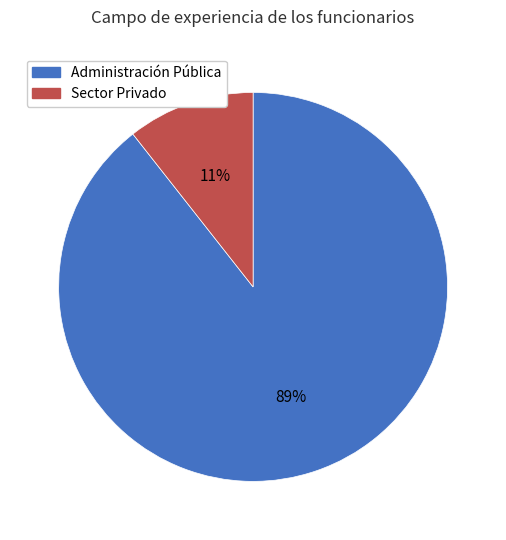

Do Administración Pública and Sector Privado together represent more than half of the pie?

Yes